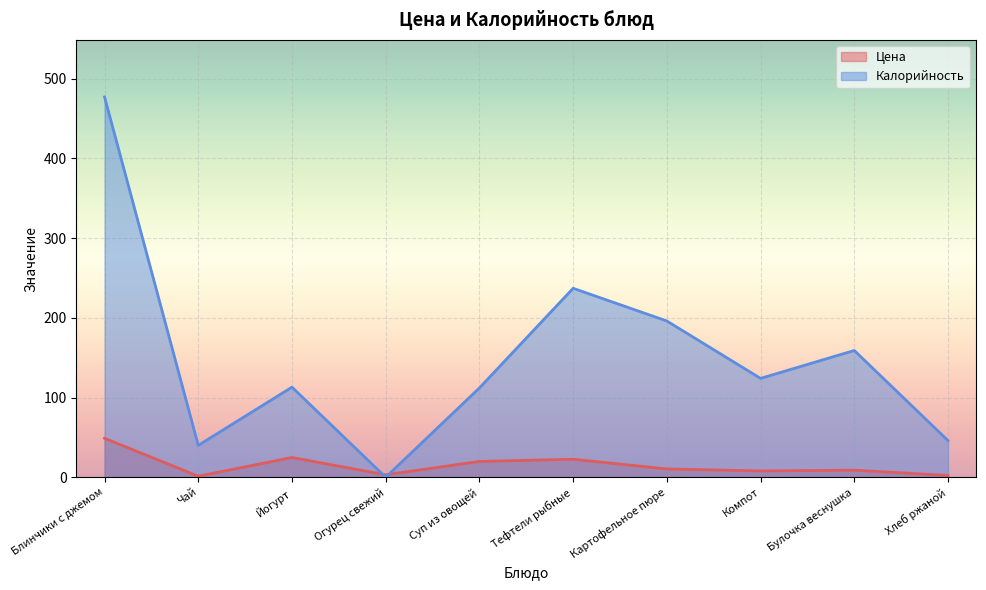

How many interior local valleys does the Цена series have?

3